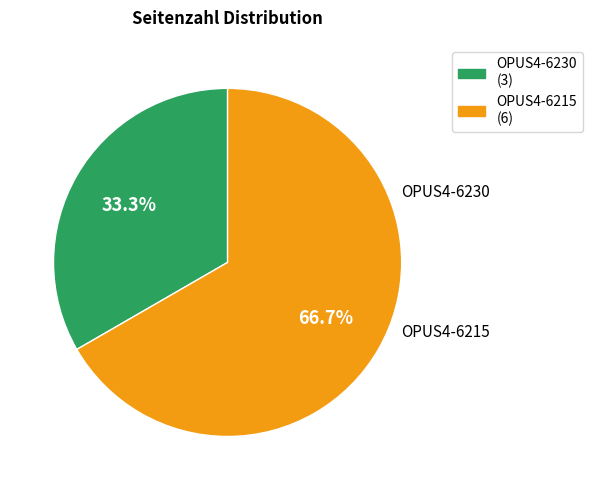

What is the total percentage of OPUS4-6230 and OPUS4-6215?

100.0%